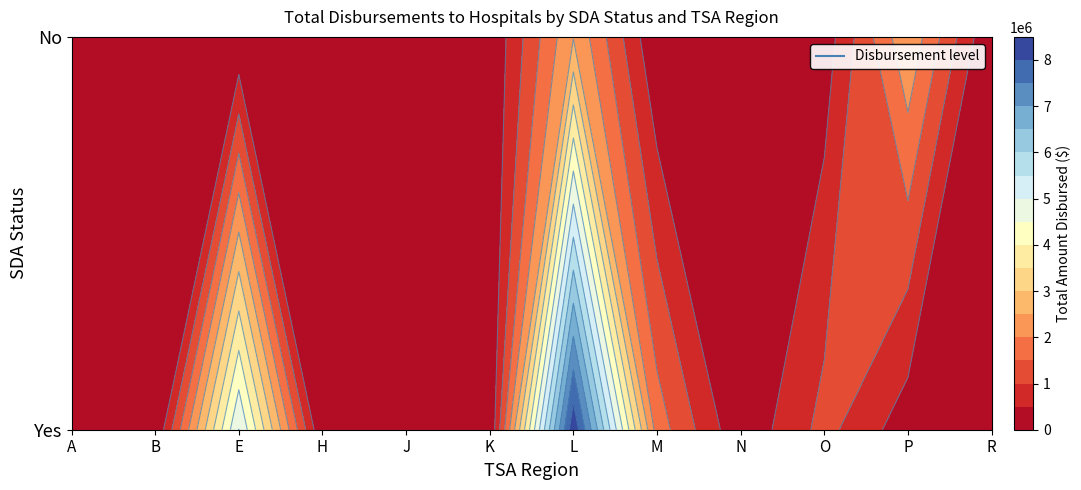

At which category does the chart reach its minimum across all series?

Yes_B